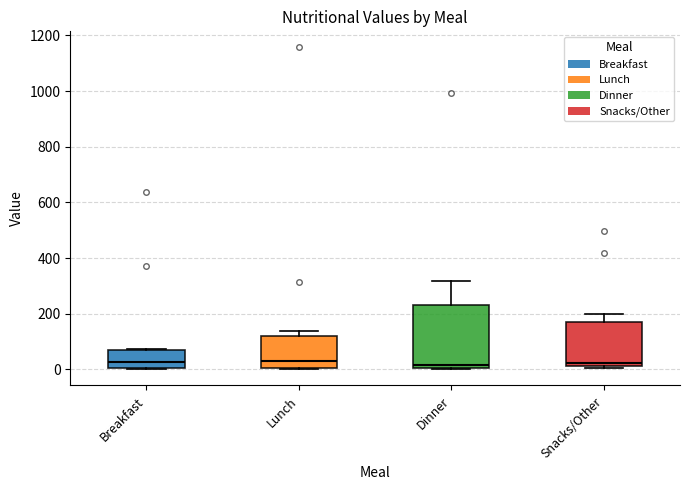

Reading left to right, read every box against the y-axis: the position of its median line, the range the box covers, and the ends of its whiskers. The values are not printed on the chart, so give them approximately, as read against the axis.

Breakfast: median 20, box 0 to 60, whiskers 0 to 80
Lunch: median 20, box 0 to 120, whiskers 0 to 140
Dinner: median 20, box 0 to 220, whiskers 0 to 320
Snacks/Other: median 20 (just above the box's lower edge), box 20 to 180, whiskers 0 to 200